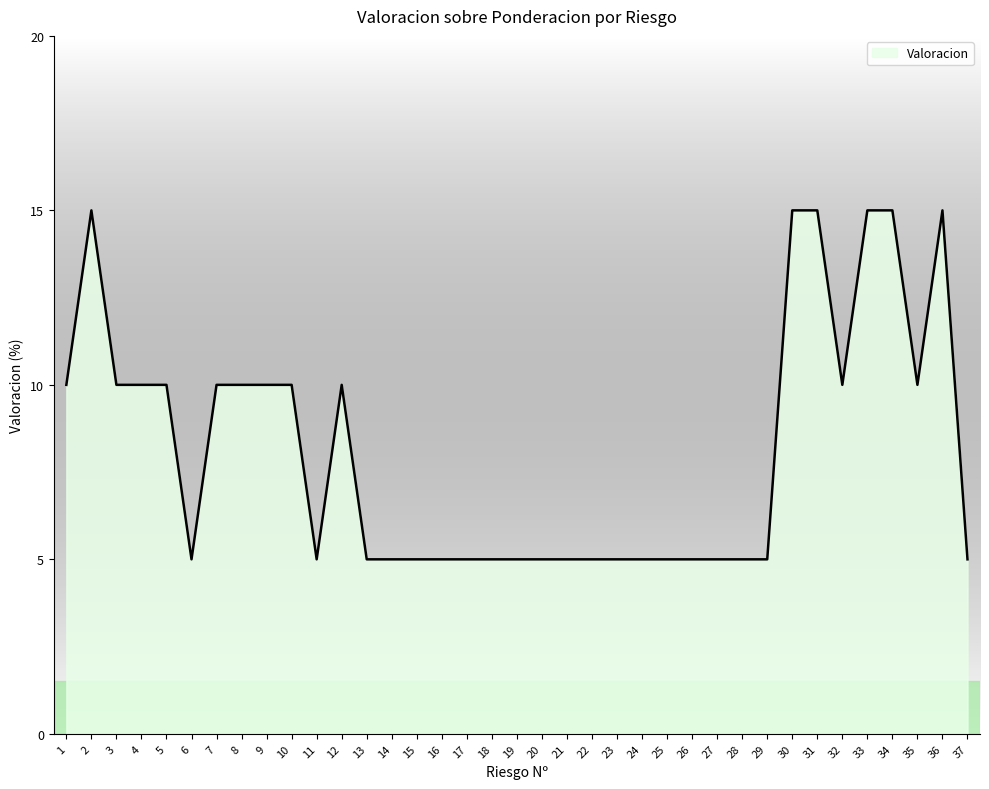

What is the difference between the maximum and minimum values?

10